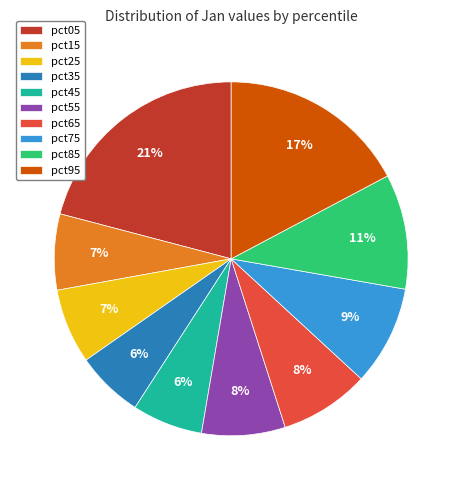

True or false: pct45 accounts for 6% of the total.

True